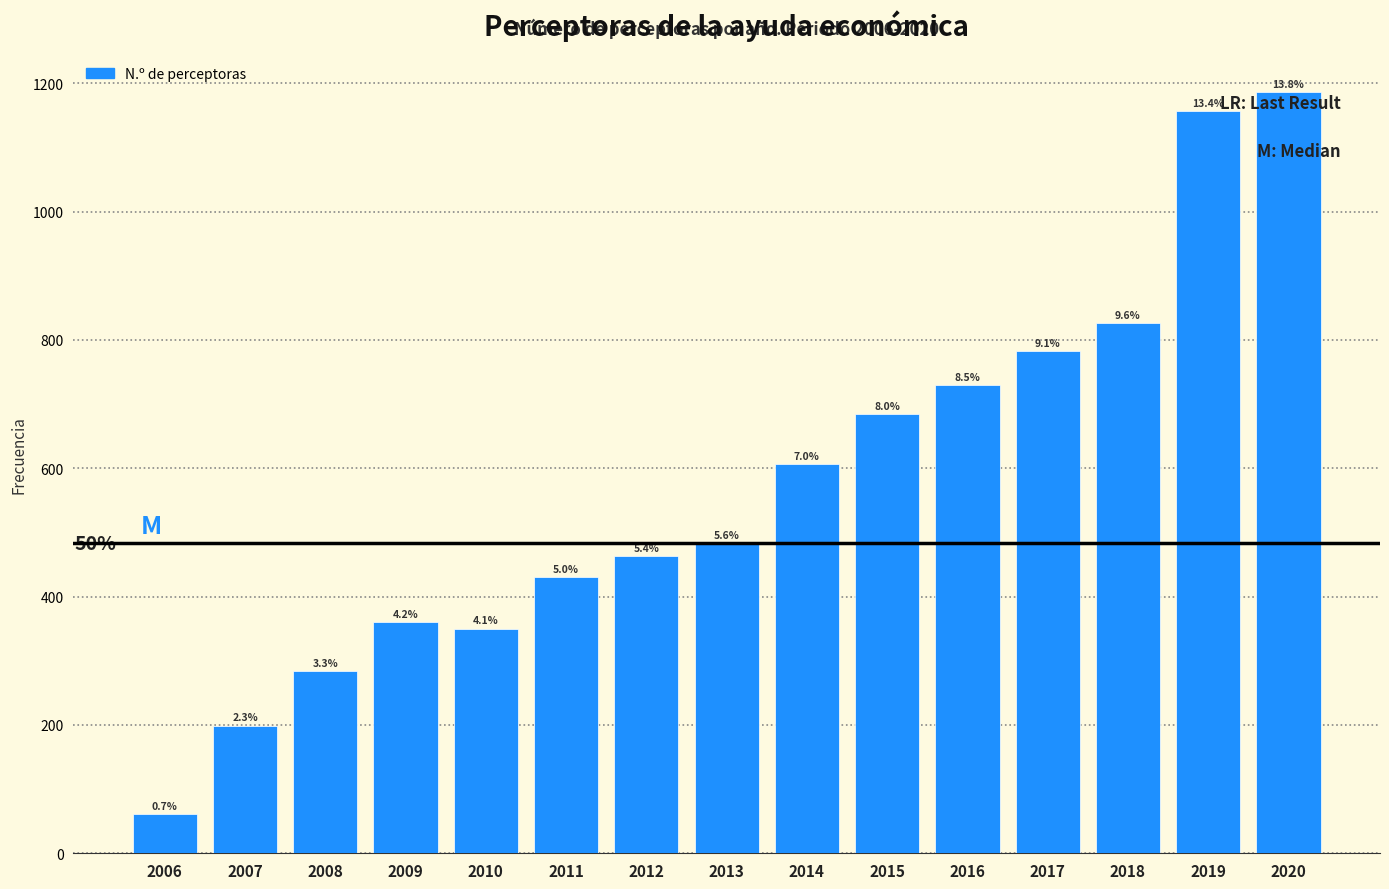

How many bars are there in total?

15